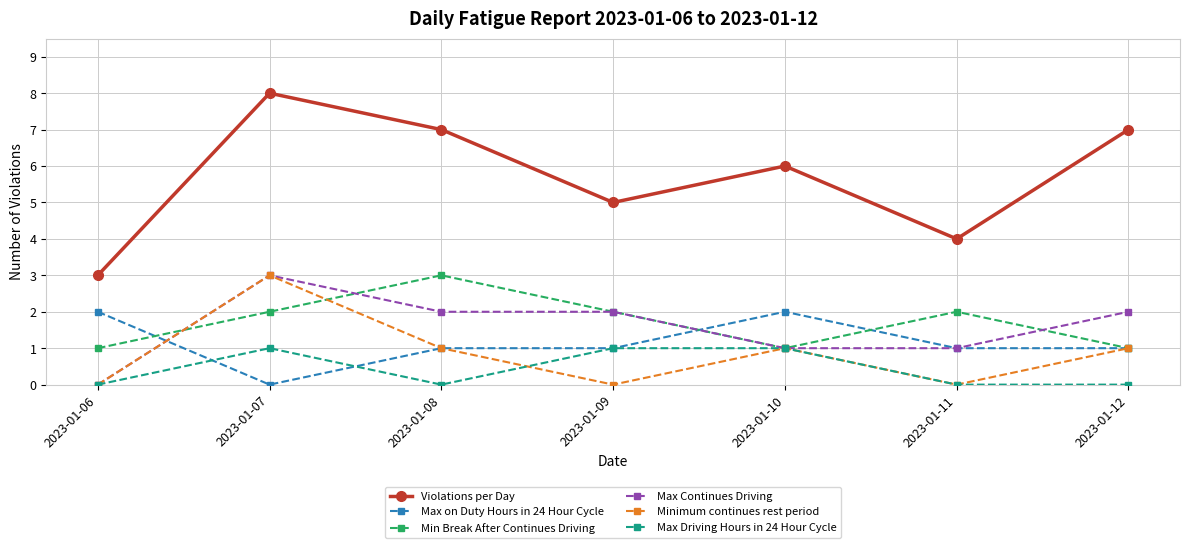

What is the maximum value for Max Continues Driving?

3